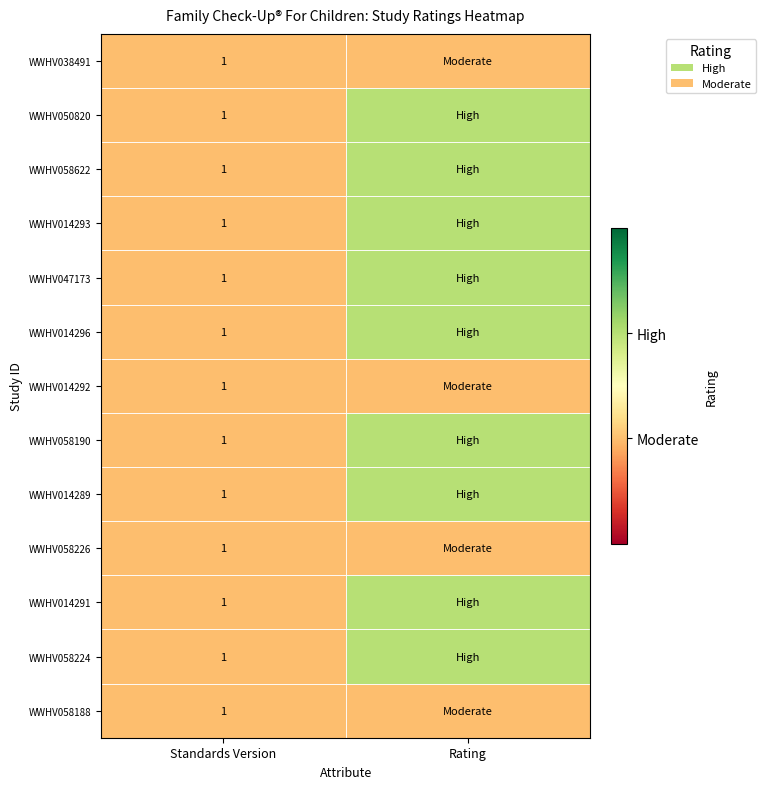

What is the total value across all series at Standards Version?

13